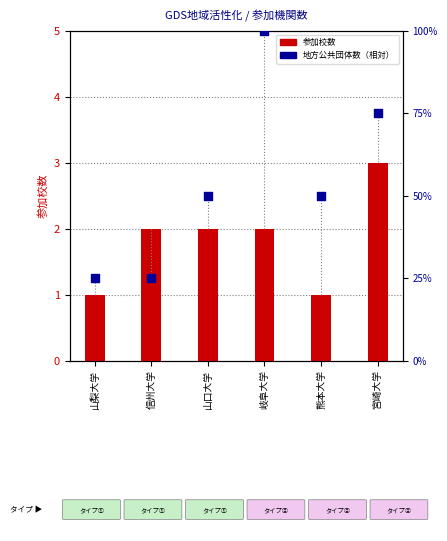

At how many categories does at least one series exceed 16?

6